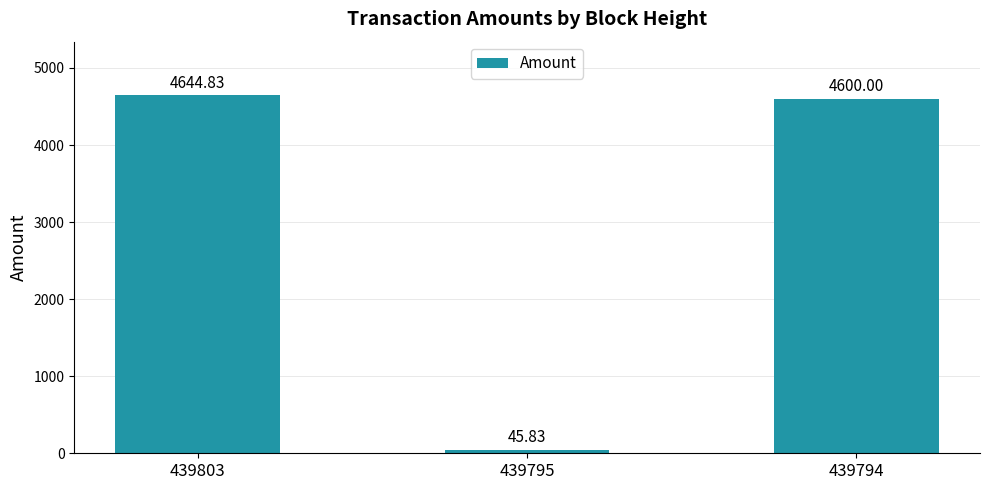

What is the approximate value at 439795?

45.8